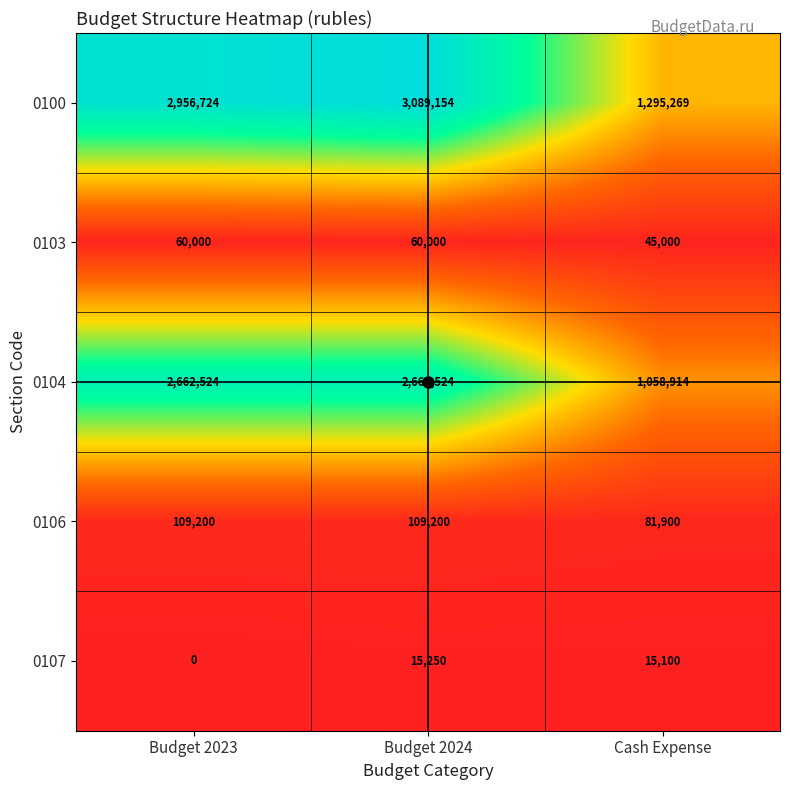

Between Budget 2023 and Cash Expense, which series saw the biggest shift?

0100